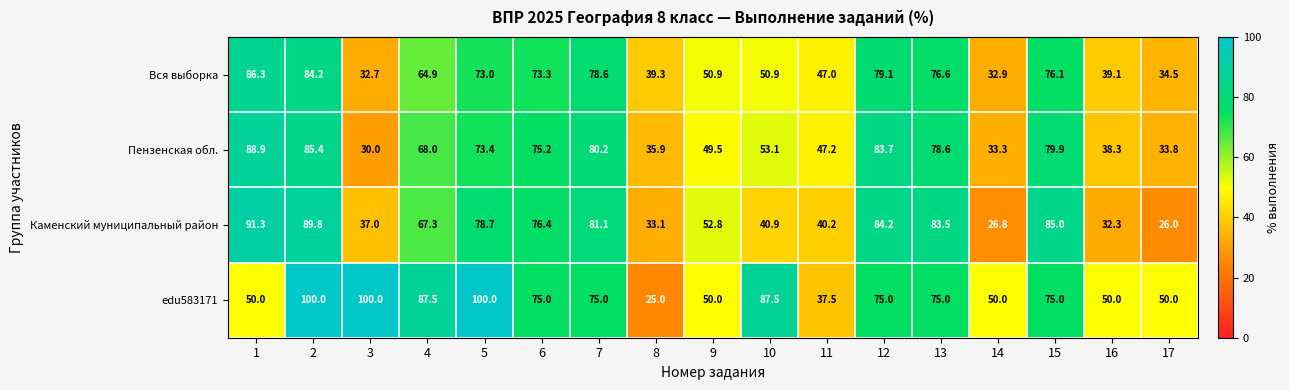

At which label does edu583171 reach its minimum?

8